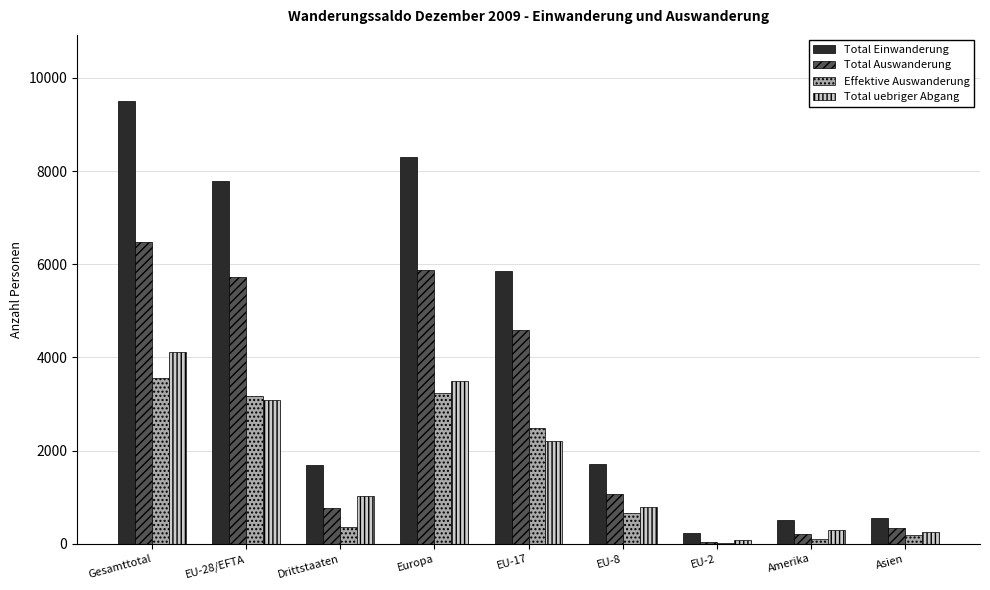

What is the sum of all Total Einwanderung values?

36143